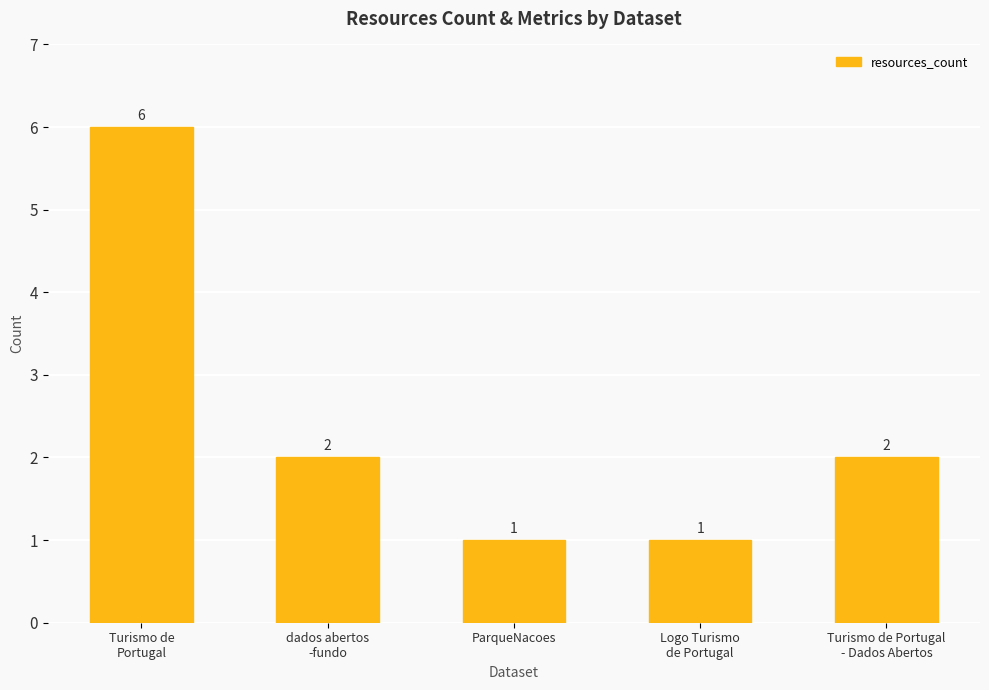

What is the maximum value shown in the chart?

6